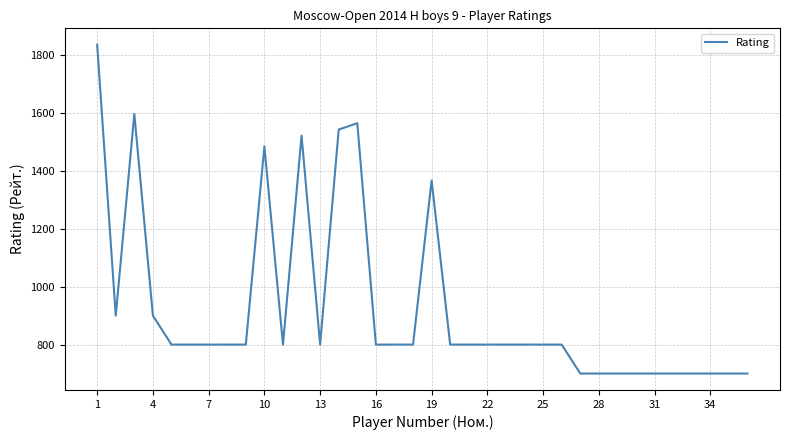

Reading left to right, extract all data points from this chart.

1836	900	1597	900	800	800	800	800	800	1485	800	1522	800	1543	1565	800	800	800	1367	800	800	800	800	800	800	800	700	700	700	700	700	700	700	700	700	700